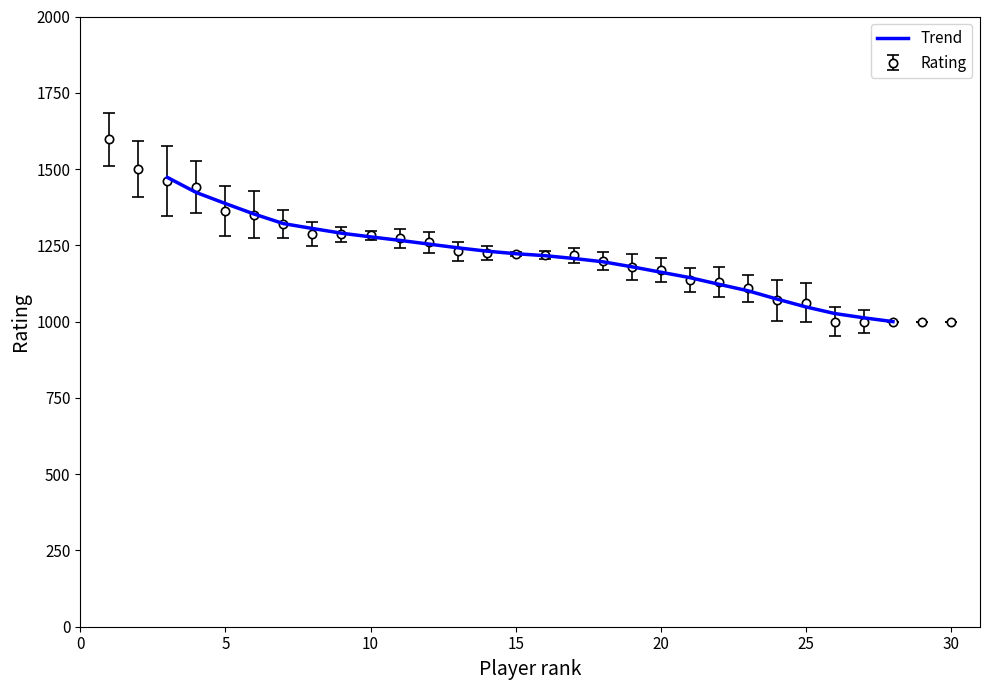

The value of Trend at 20 is 1513.1. True or false?

False